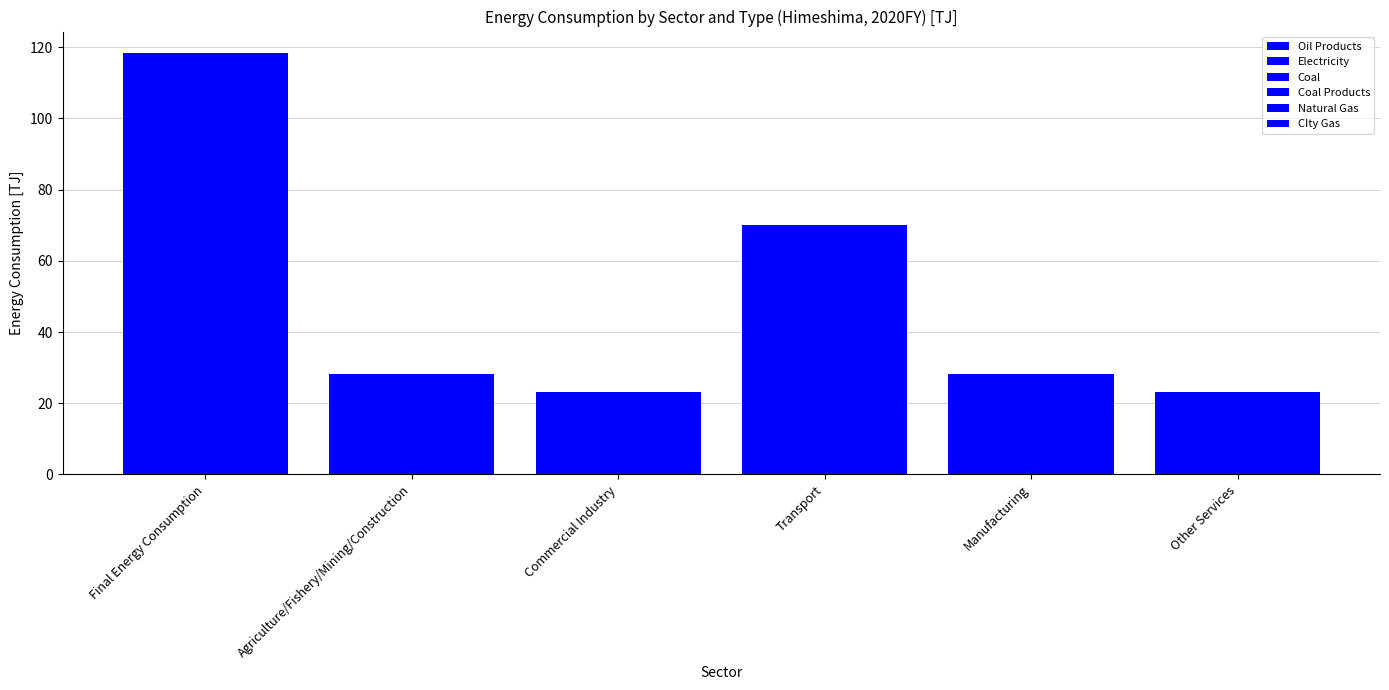

Count the number of data series in this chart.

6